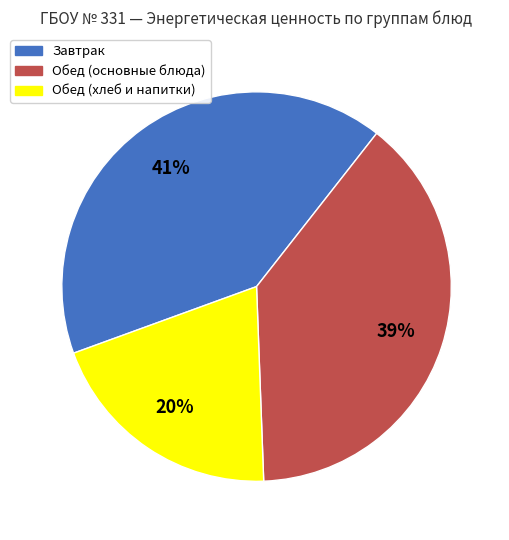

Does any single category account for the majority?

No